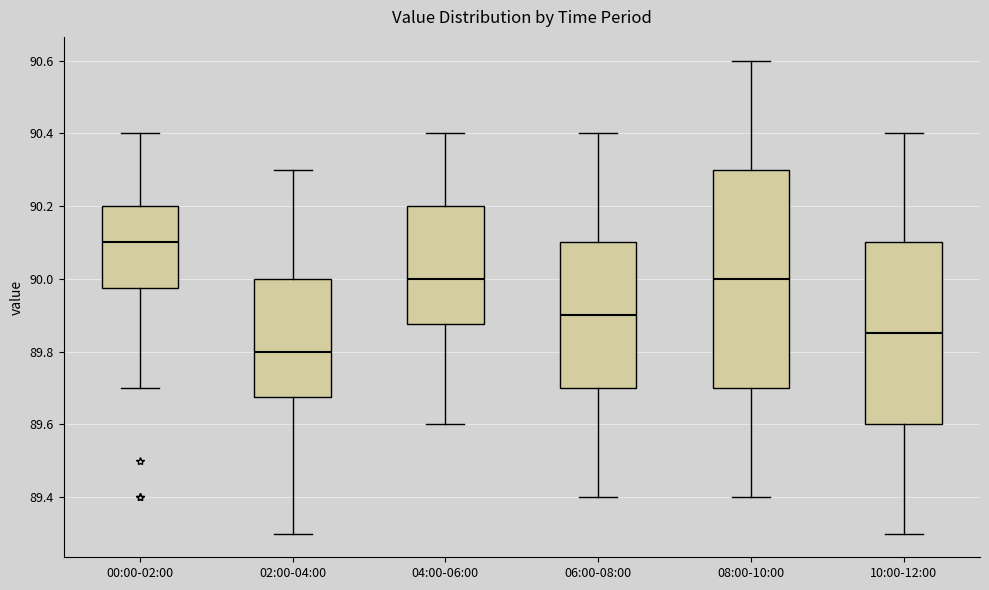

Reading left to right, read every box against the y-axis: the position of its median line, the range the box covers, and the ends of its whiskers. The values are not printed on the chart, so give them approximately, as read against the axis.

00:00-02:00: median 90.10, box 89.98 to 90.20, whiskers 89.70 to 90.40
02:00-04:00: median 89.80, box 89.68 to 90.00, whiskers 89.30 to 90.30
04:00-06:00: median 90.00, box 89.88 to 90.20, whiskers 89.60 to 90.40
06:00-08:00: median 89.90, box 89.70 to 90.10, whiskers 89.40 to 90.40
08:00-10:00: median 90.00, box 89.70 to 90.30, whiskers 89.40 to 90.60
10:00-12:00: median 89.86, box 89.60 to 90.10, whiskers 89.30 to 90.40